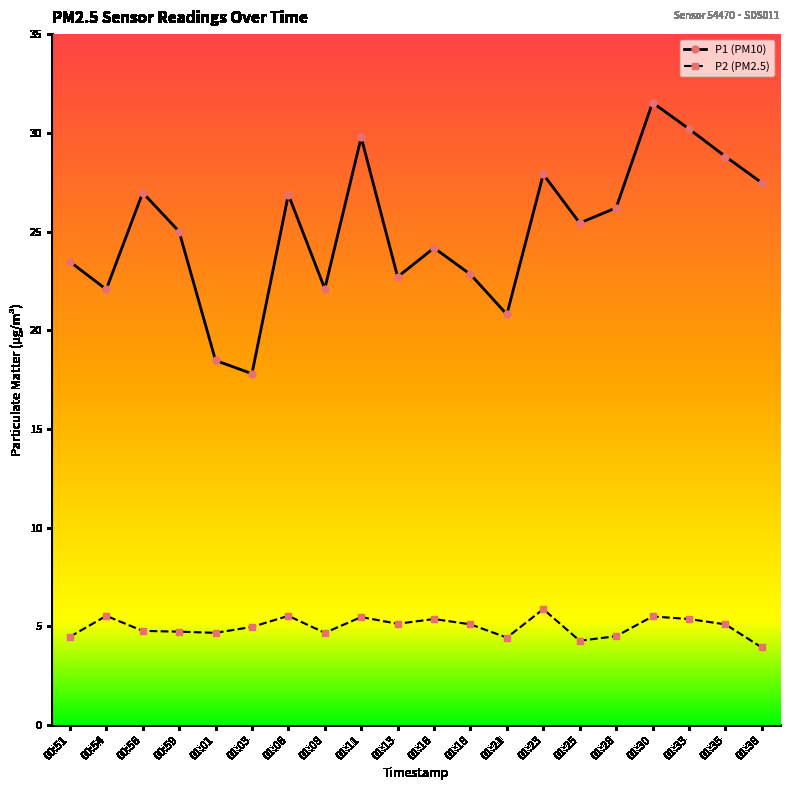

What is the difference between the P1 (PM10) values at 01:38 and 01:21?

6.7